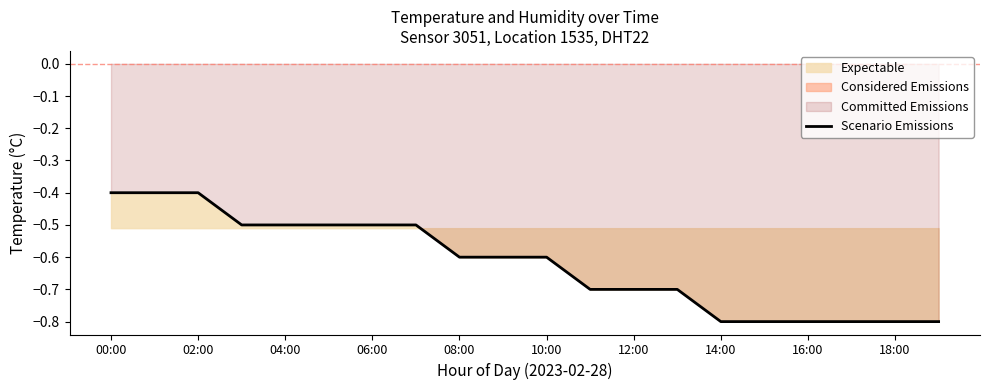

True or false: the data has more than 2 interior local peaks.

False